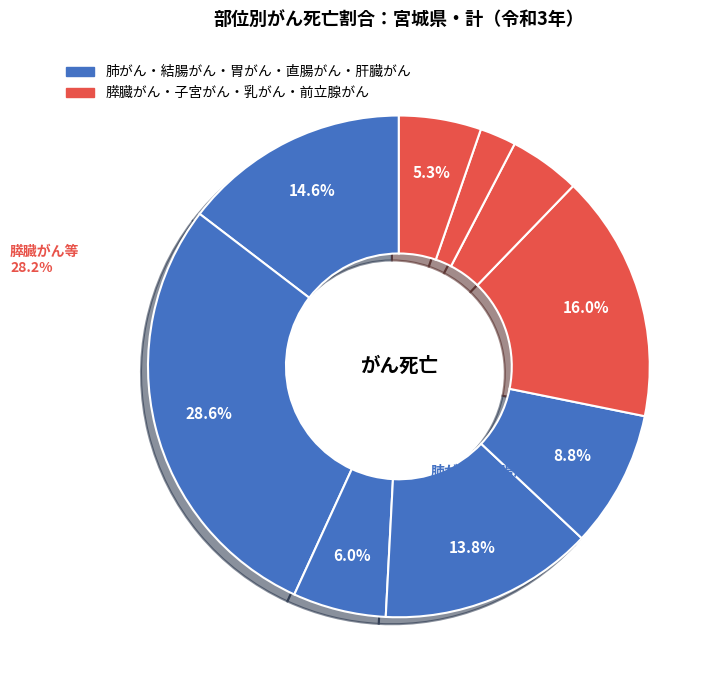

Count the number of slices in the pie.

9